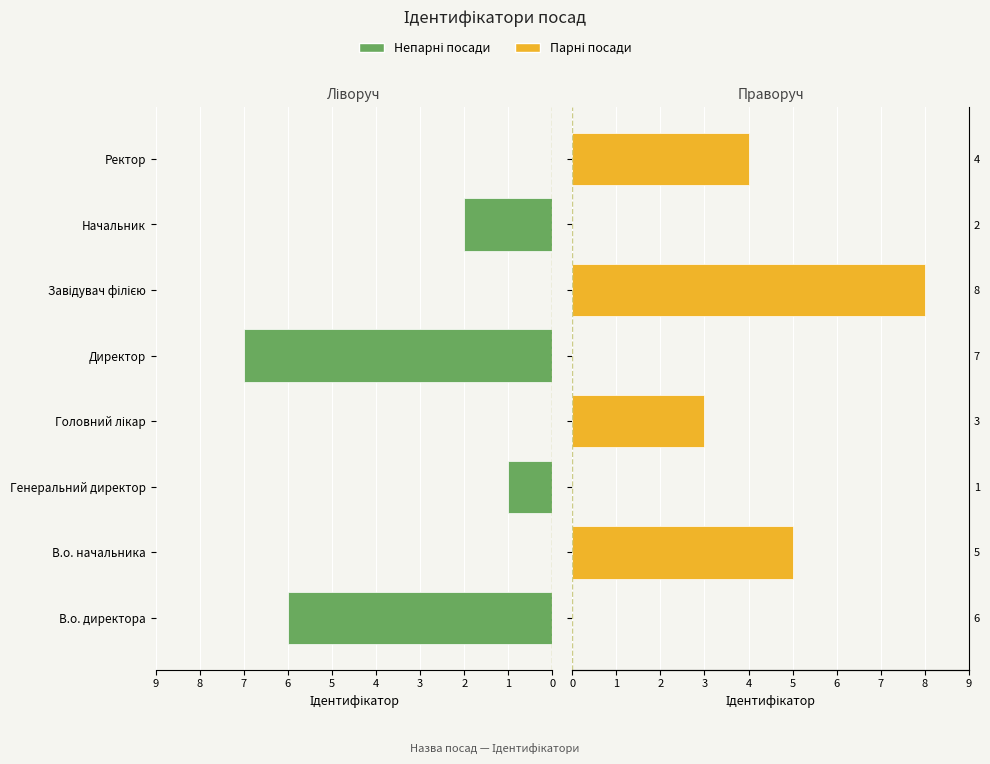

What value does the Парні (жовті) series have at Ректор?

4